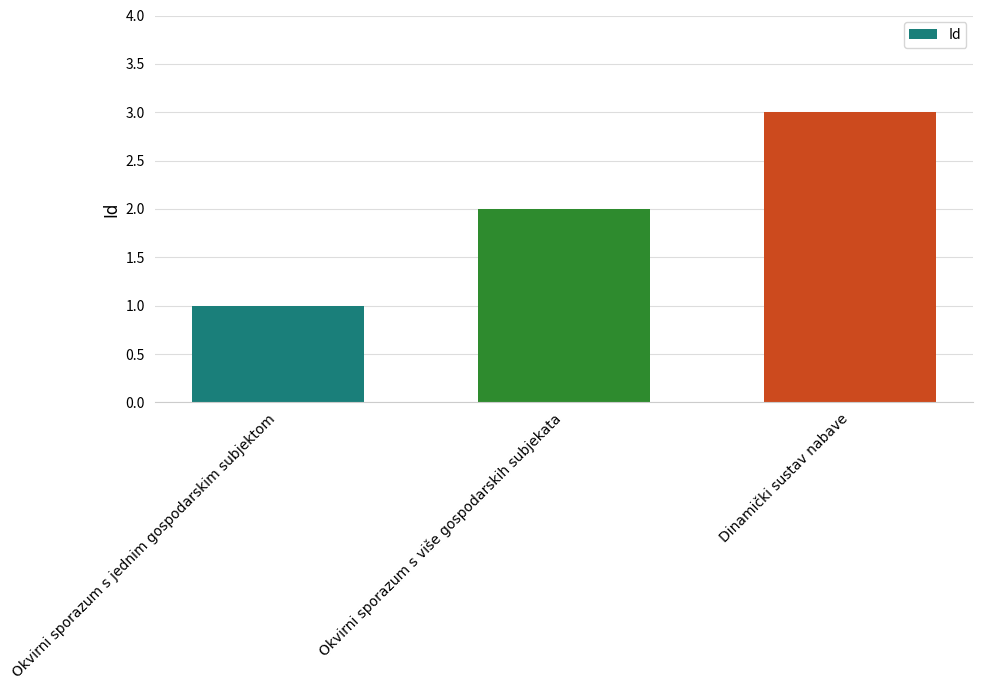

List the labels in order of value, largest first.

Dinamički sustav nabave, Okvirni sporazum s više gospodarskih subjekata, Okvirni sporazum s jednim gospodarskim subjektom